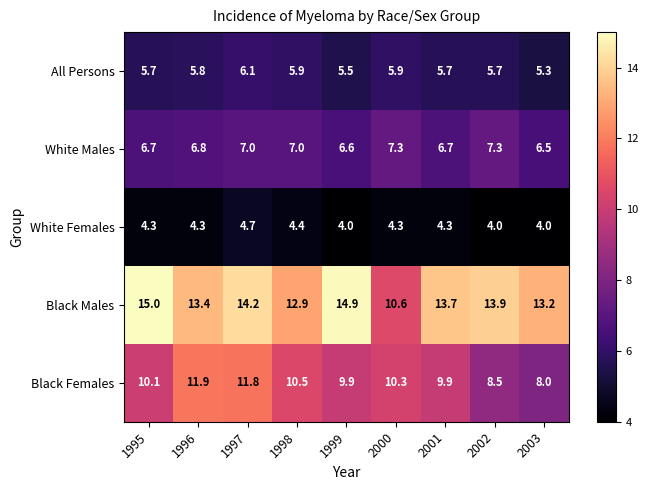

At 1996, list the series in order from largest to smallest.

Black Males, Black Females, White Males, All Persons, White Females